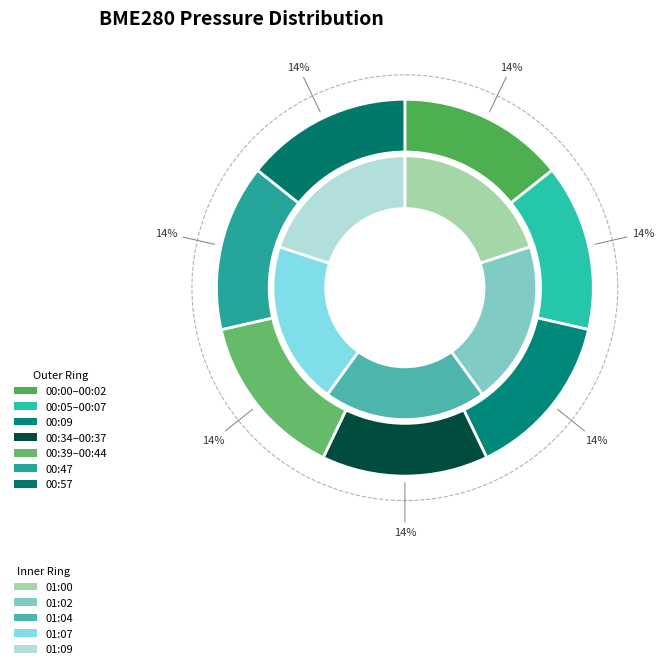

True or false: 00:07 accounts for 1% of the total.

False